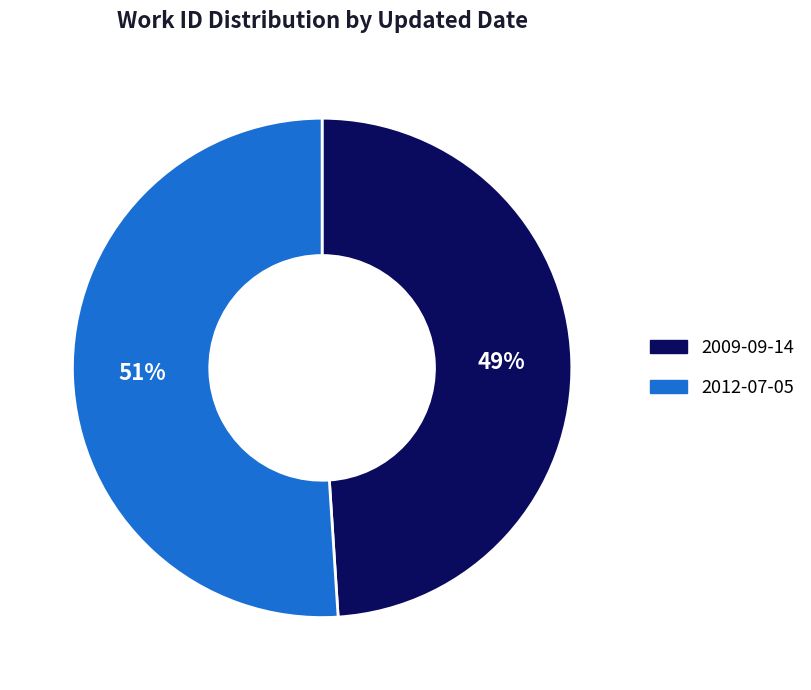

How many segments does this pie chart have?

2